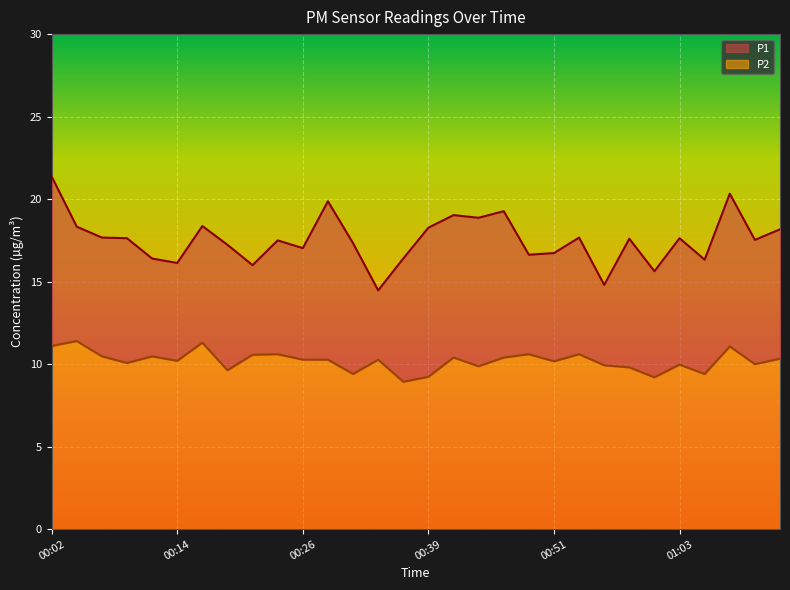

How many distinct data groups are displayed?

2